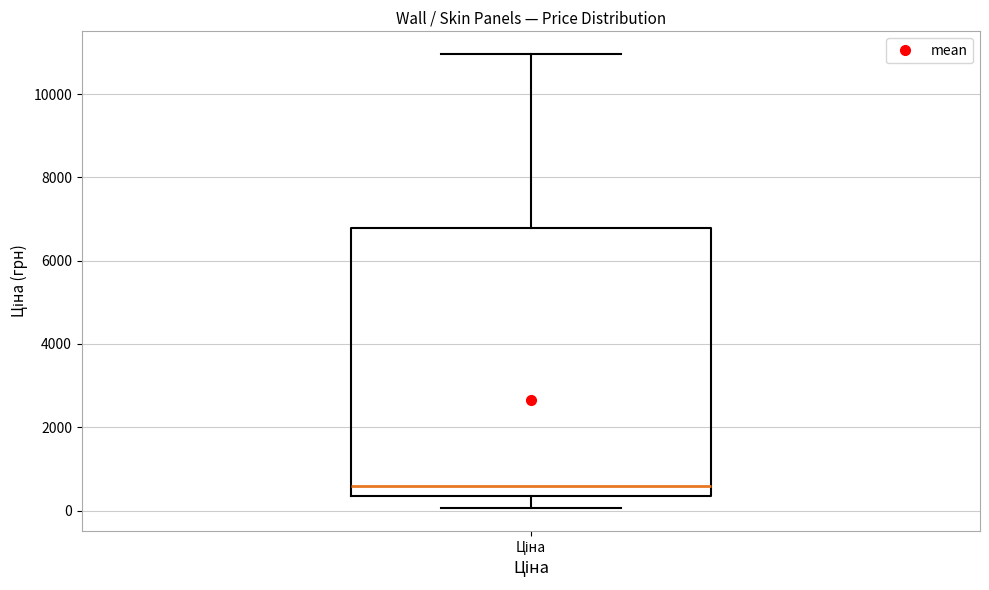

Where does the upper whisker of the box for Ціна end on the y-axis? The values are not printed on the chart, so give them approximately, as read against the axis.

11000